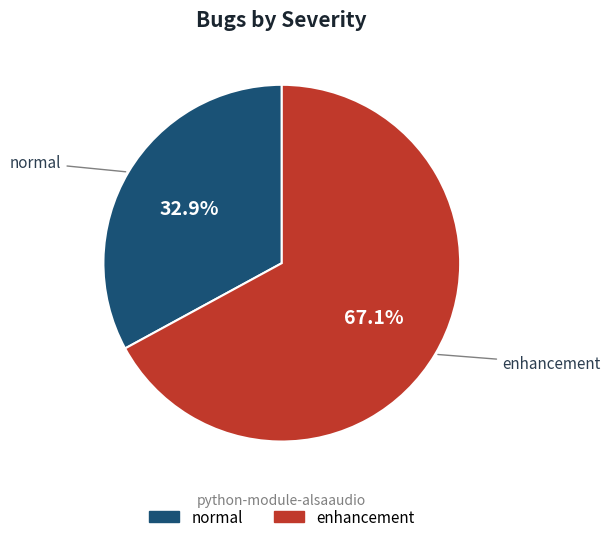

To the nearest percent, what percentage of the pie is enhancement?

67%